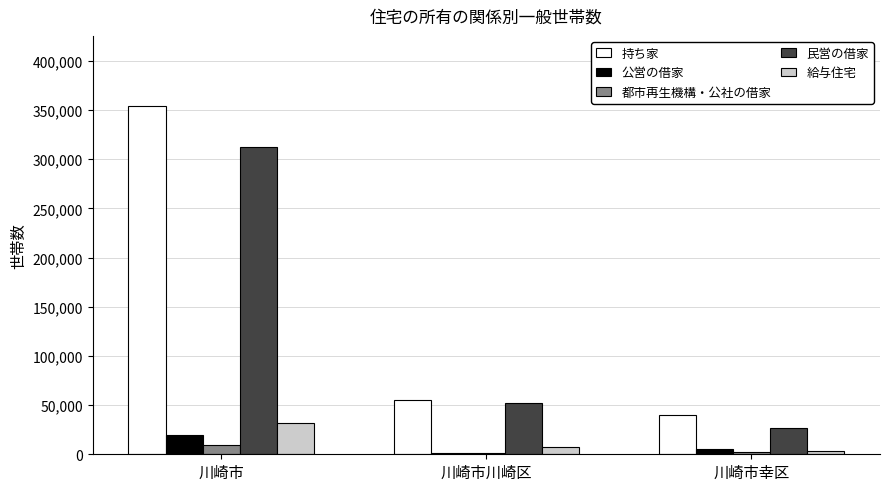

Which series changed the most between 川崎市 and 川崎市幸区?

持ち家